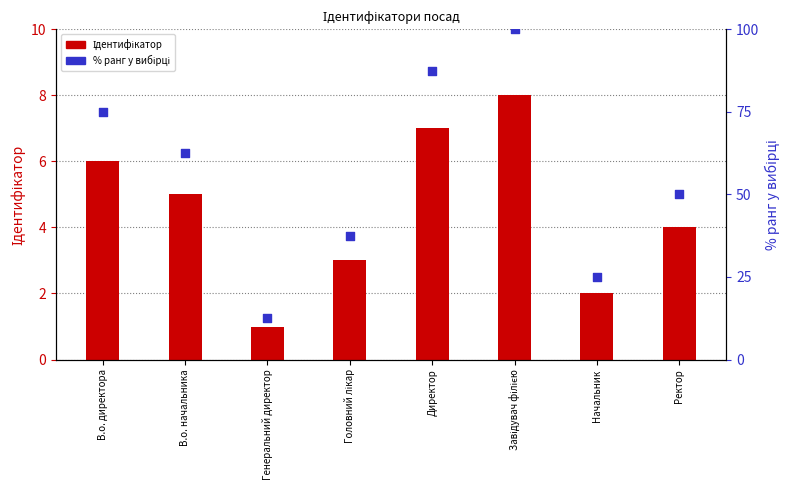

Which series has the largest total across all categories?

% ранг у вибірці